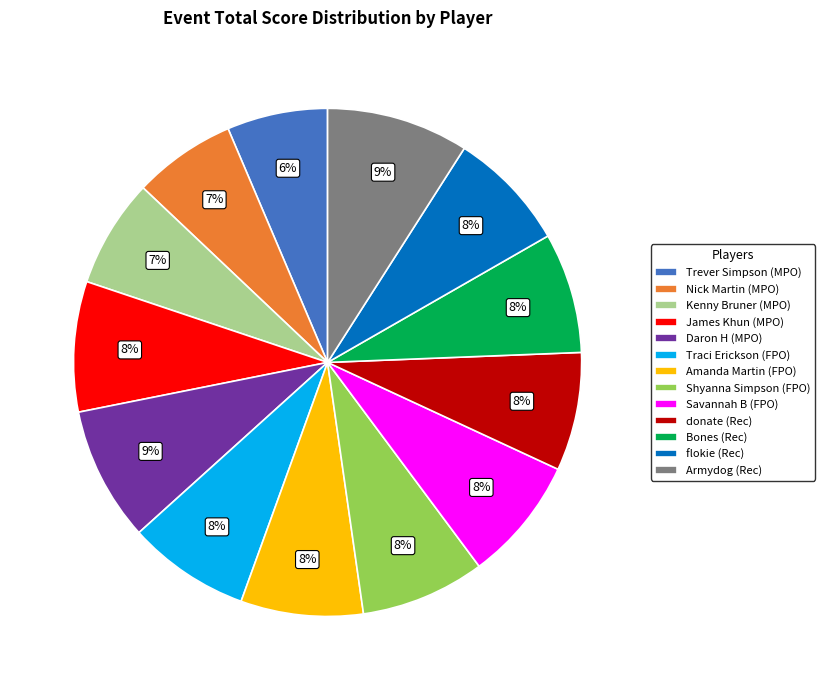

Approximately how many times larger is the value at Kenny Bruner (MPO) compared to Shyanna Simpson (FPO)?

0.9